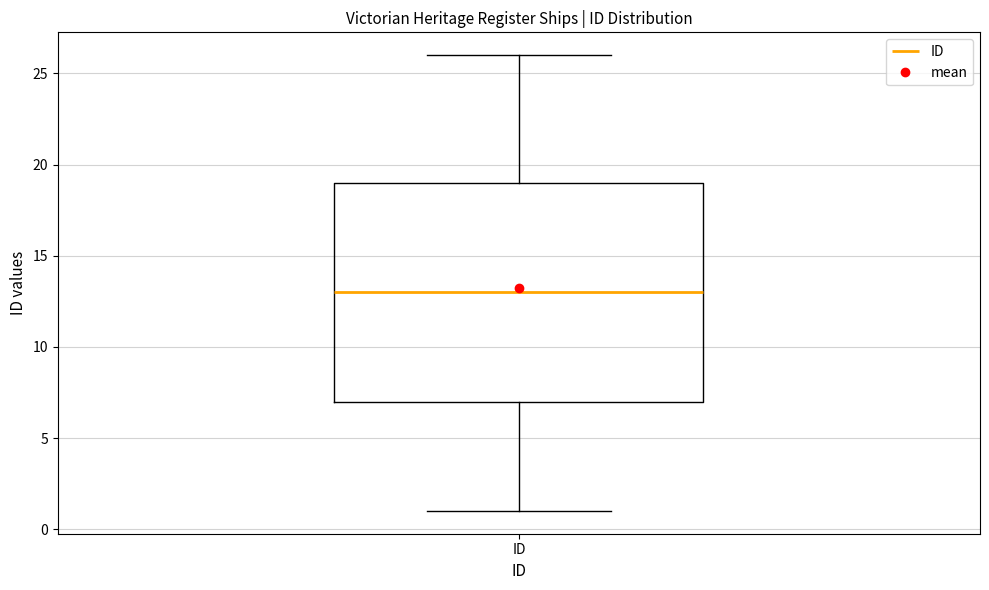

Where does the upper whisker of the box for ID end on the y-axis? The values are not printed on the chart, so give them approximately, as read against the axis.

26